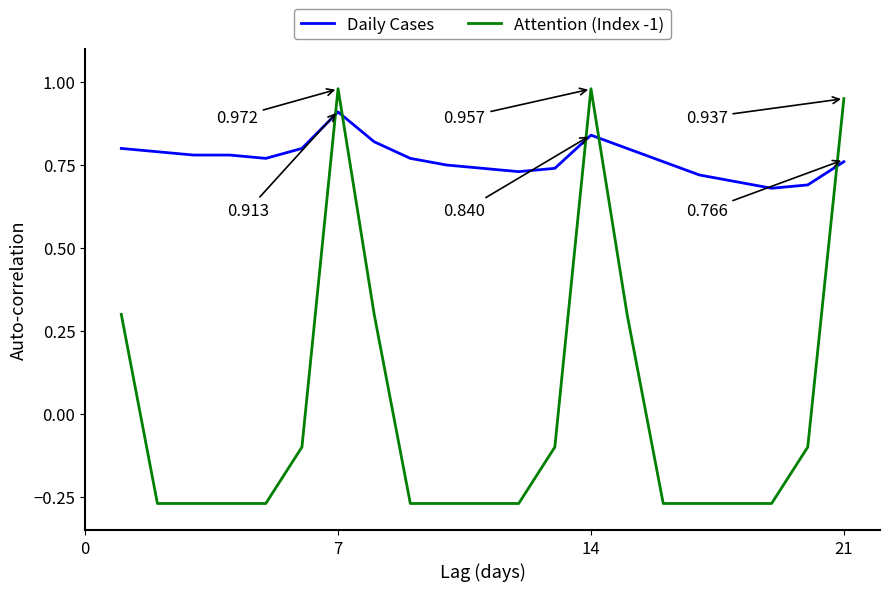

Which series has the largest total across all categories?

Daily Cases